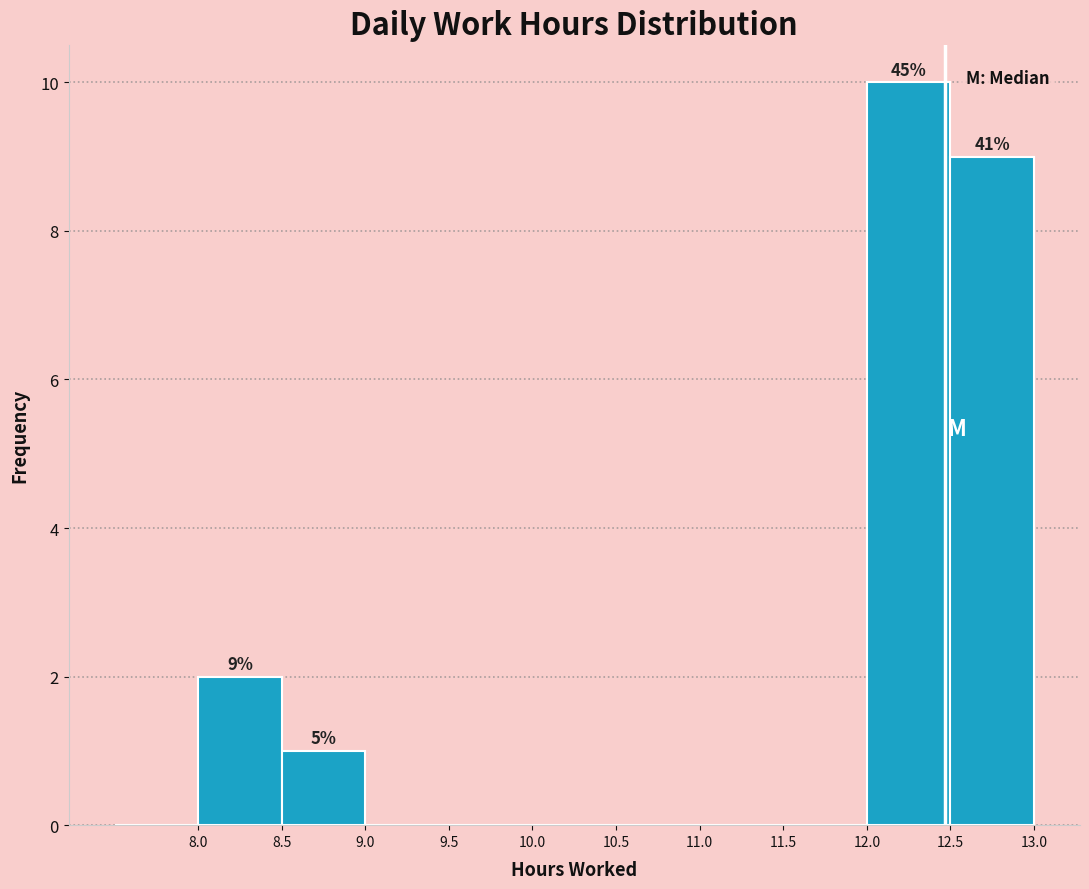

Over which range of the x-axis is the bar tallest?

12.0 to 12.5